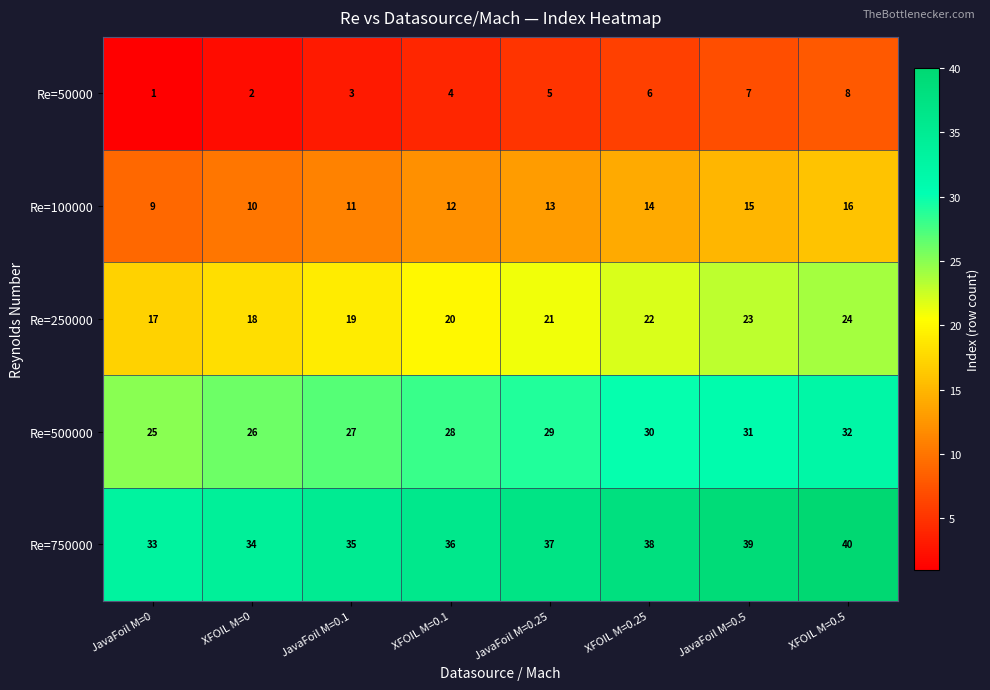

What is the difference between the second highest and minimum values in the Re=250000 series?

6